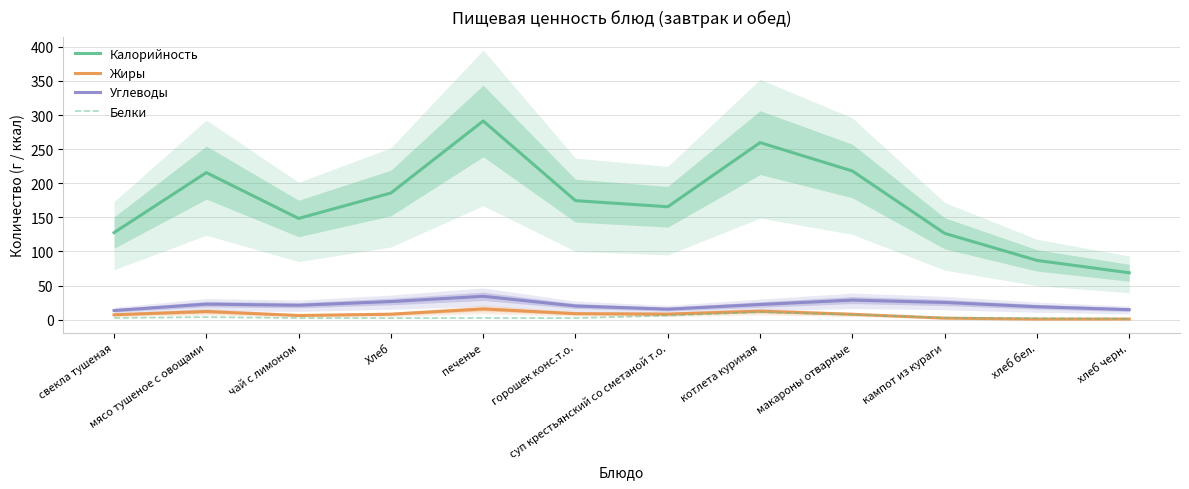

What is the label of the 4th point from the left?

Хлеб